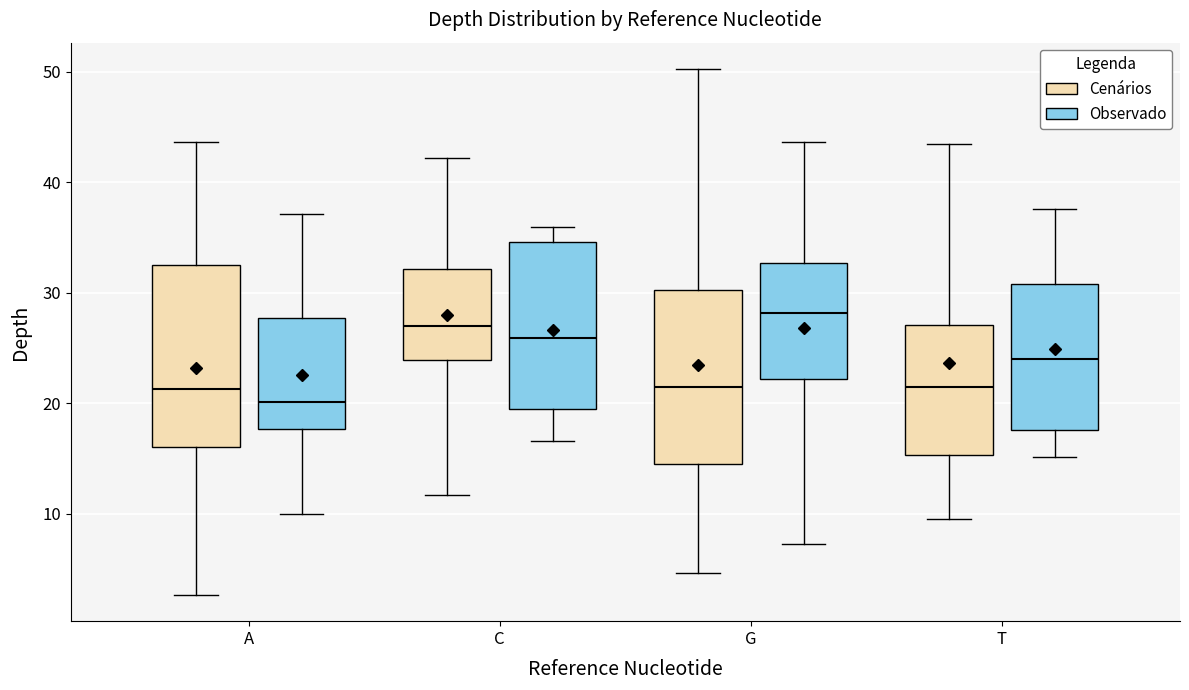

Reading left to right, read every box against the y-axis: the position of its median line, the range the box covers, and the ends of its whiskers. The values are not printed on the chart, so give them approximately, as read against the axis.

A (Cenários): median 21, box 16 to 32, whiskers 3 to 44
A (Observado): median 20, box 18 to 28, whiskers 10 to 37
C (Cenários): median 27, box 24 to 32, whiskers 12 to 42
C (Observado): median 26, box 19 to 35, whiskers 17 to 36
G (Cenários): median 21, box 14 to 30, whiskers 5 to 50
G (Observado): median 28, box 22 to 33, whiskers 7 to 44
T (Cenários): median 21, box 15 to 27, whiskers 10 to 43
T (Observado): median 24, box 18 to 31, whiskers 15 to 38